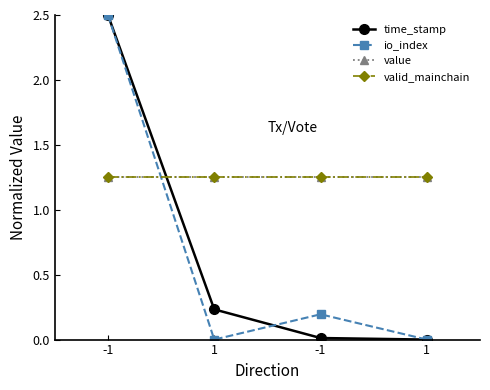

Does the chart have visible grid lines?

No